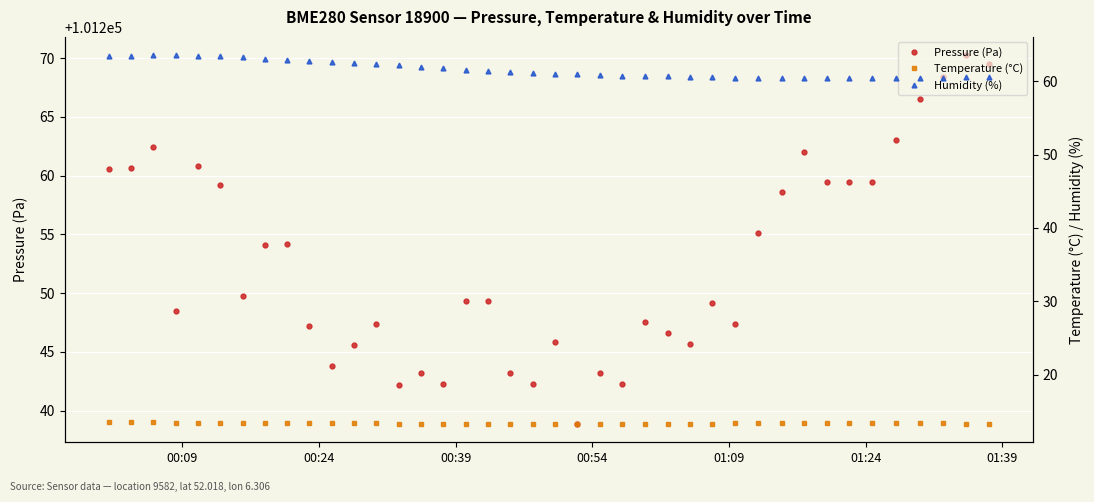

What is the value of the Pressure (Pa) point at the 15th from the left?

101243.2